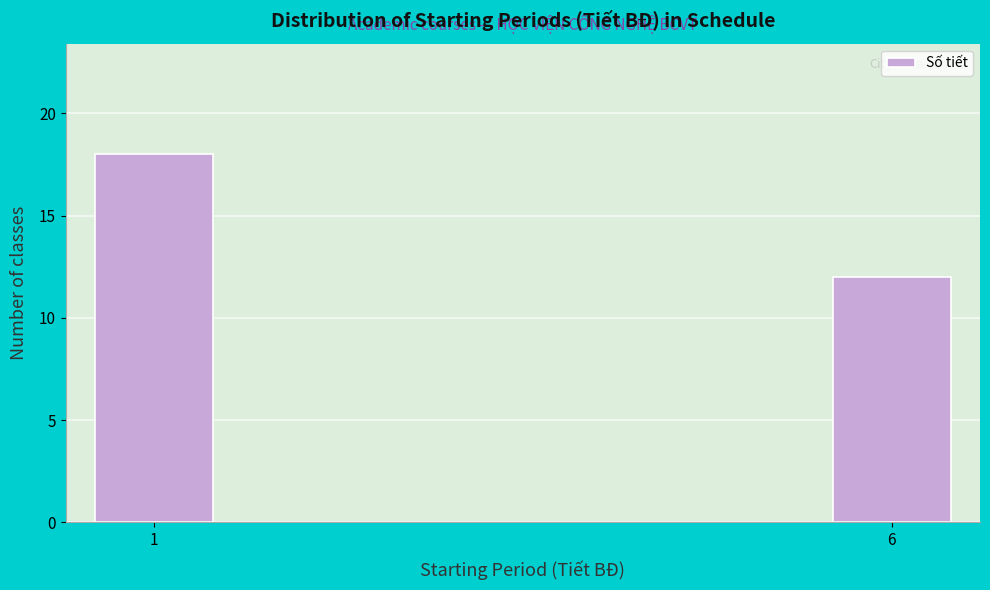

Reading left to right, transcribe all the data shown in this chart.

1=18	6=12